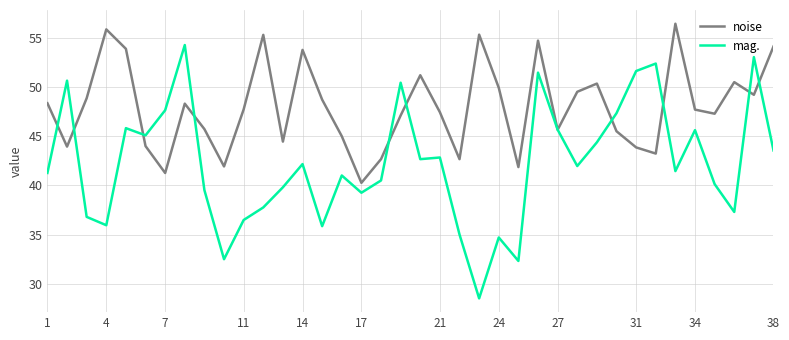

What are all the series names shown in the legend?

noise, mag.